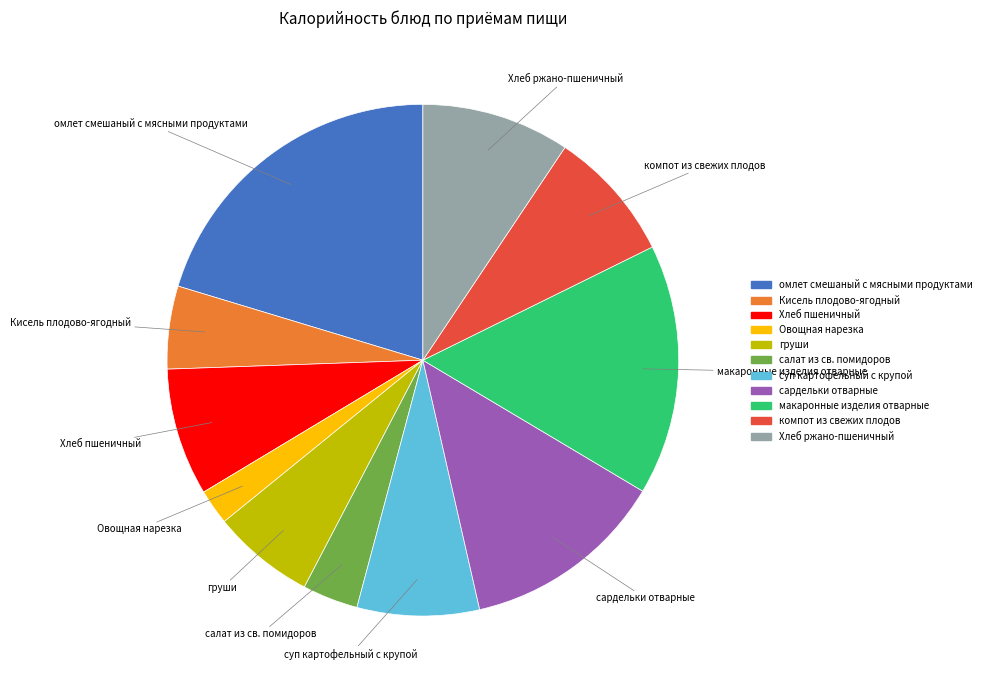

Approximately how many times larger is the value at сардельки отварные compared to суп картофельный с крупой?

1.7